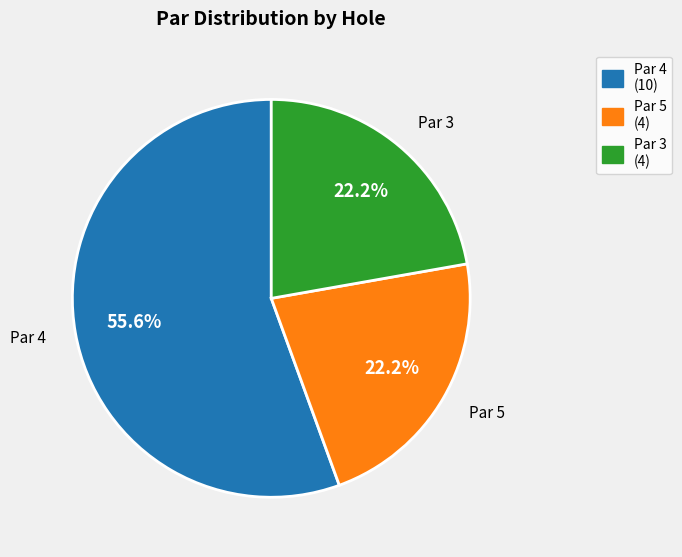

How many segments does this pie chart have?

3